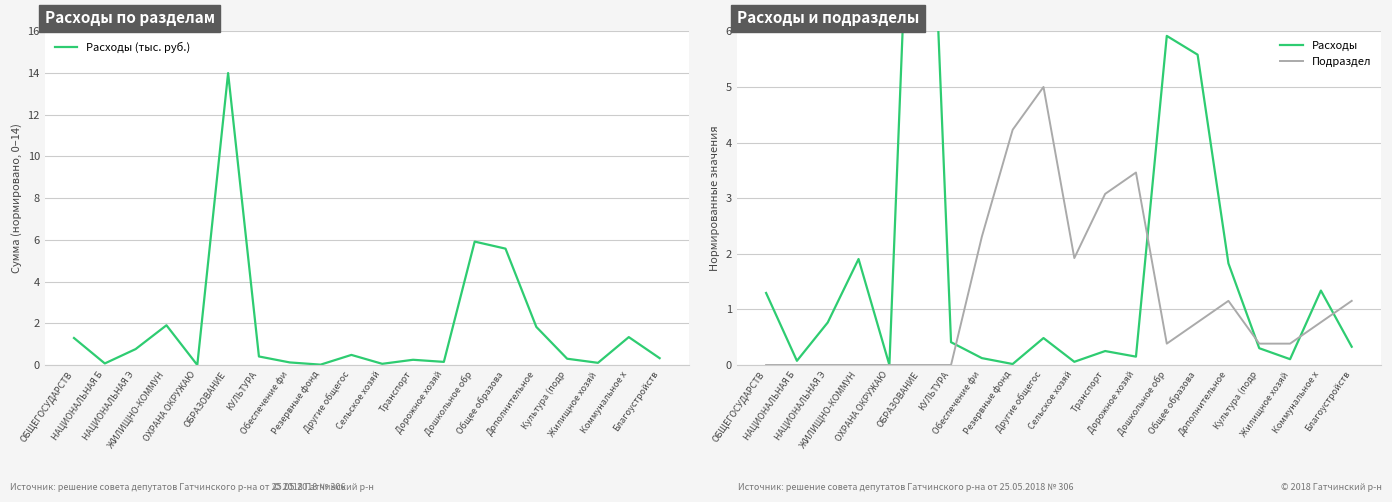

What is the sum of all Расходы values?

34.9